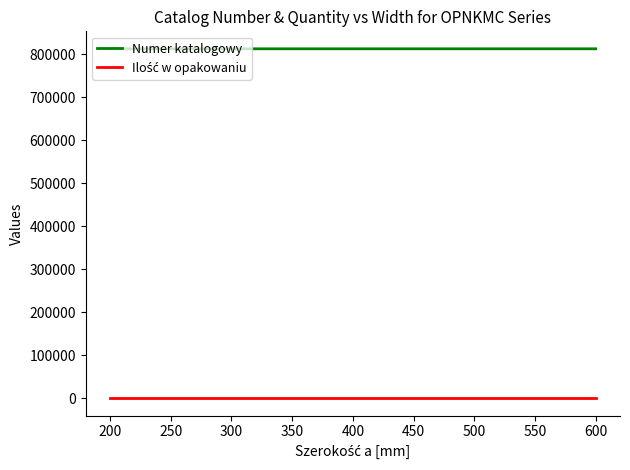

What is the minimum value for Numer katalogowy?

812220